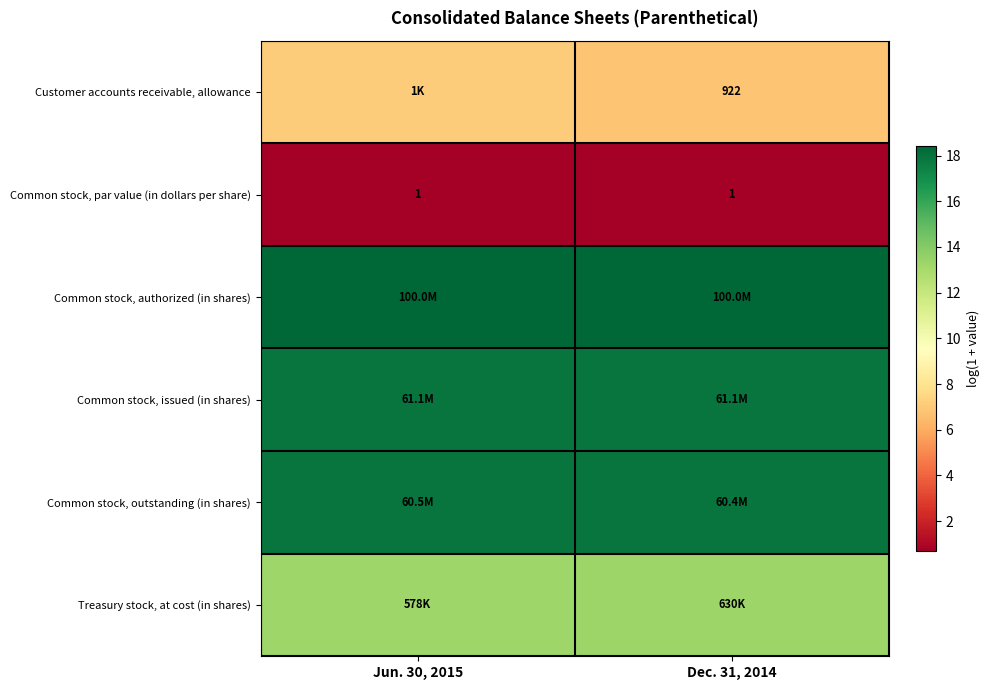

Count the number of categories in the chart.

2